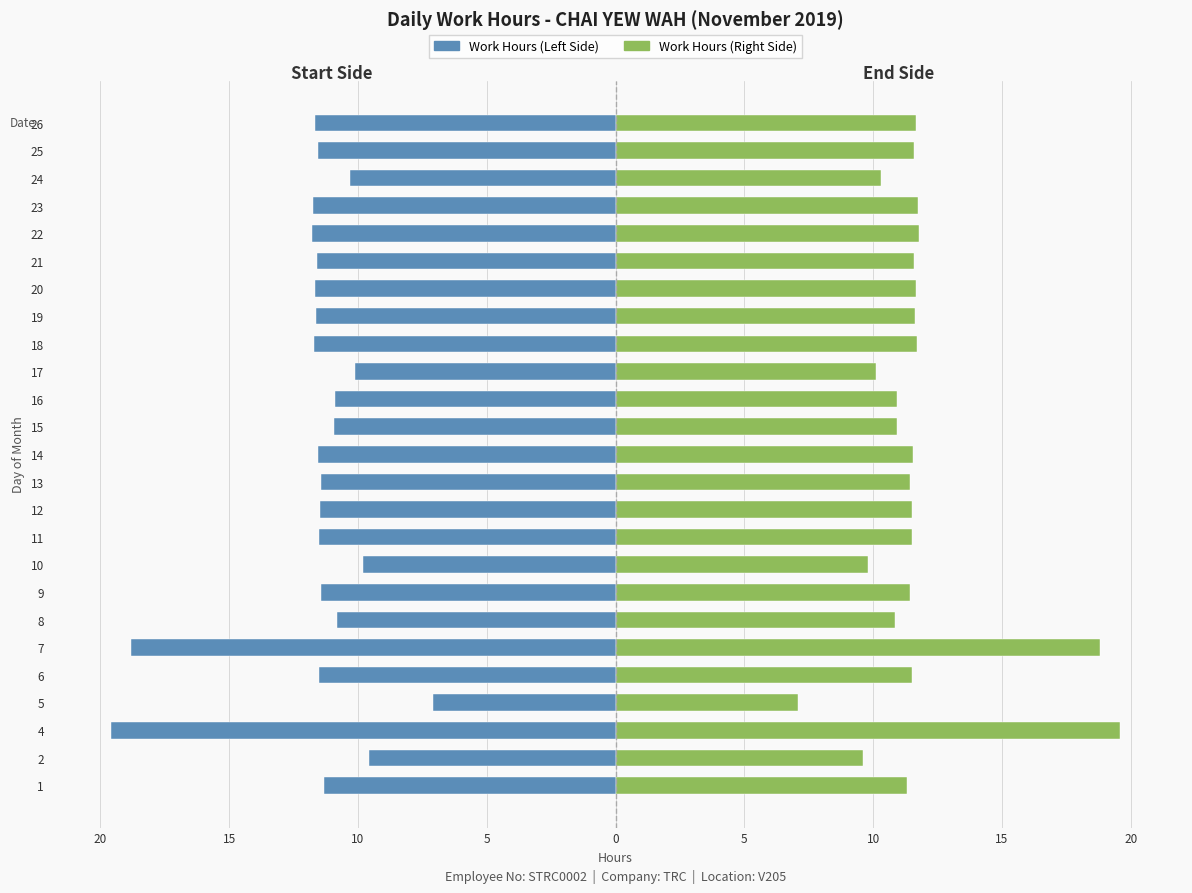

Between 4 and 23, which series saw the biggest shift?

Work Hours (Left)